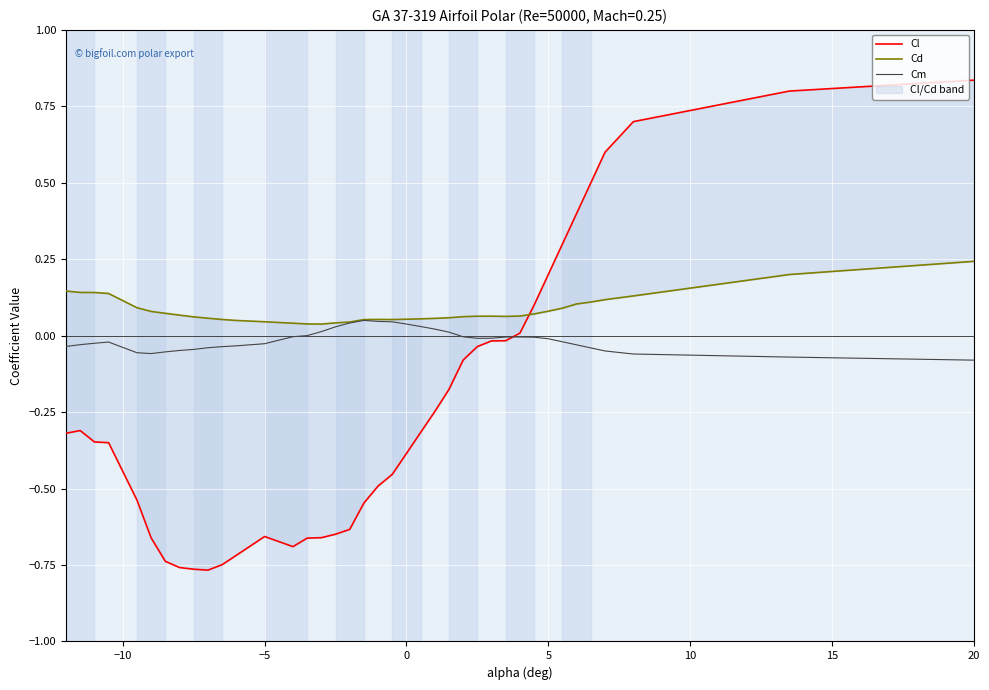

What is the value of the Cl point at the 17th from the left?

-0.6